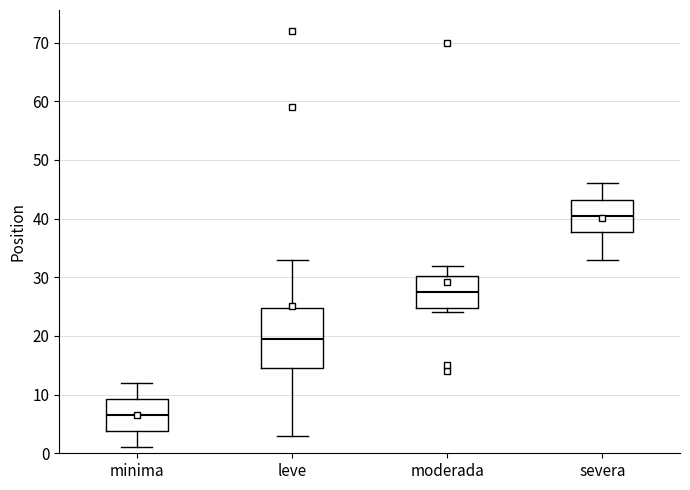

Reading left to right, transcribe this box plot: for each box, give where its median line is, the range the box spans, and where its two whiskers end, as read against the y-axis. The values are not printed on the chart, so give them approximately, as read against the axis.

minima: median 7, box 4 to 9, whiskers 1 to 12
leve: median 20, box 15 to 25, whiskers 3 to 33
moderada: median 28, box 25 to 30, whiskers 24 to 32
severa: median 41, box 38 to 43, whiskers 33 to 46